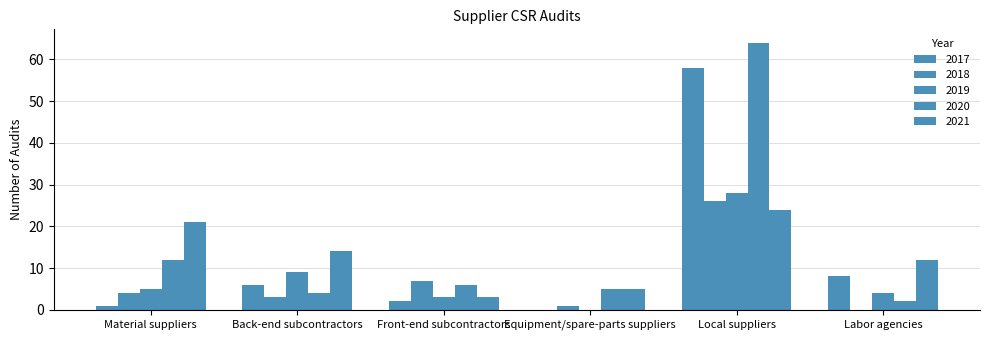

What is the difference between the highest and lowest values at Back-end subcontractors?

11